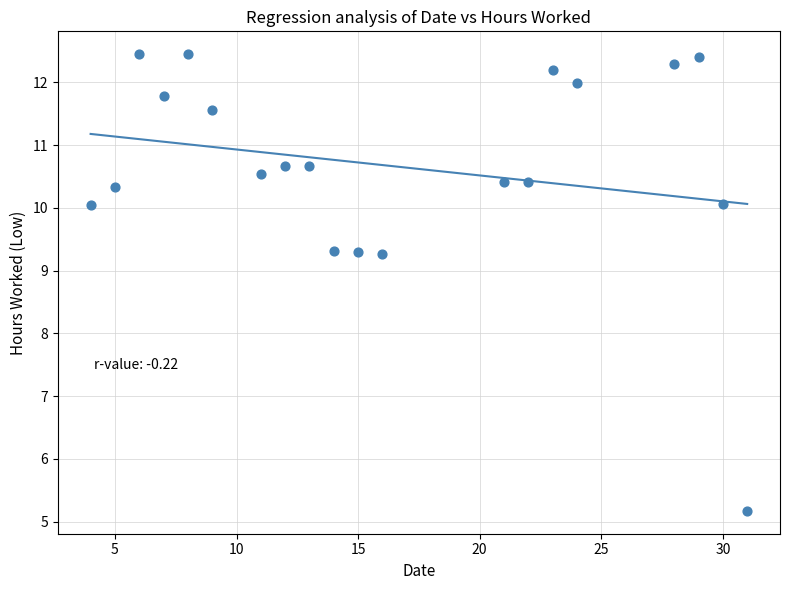

What is the range of Y values (max minus min)?

7.3